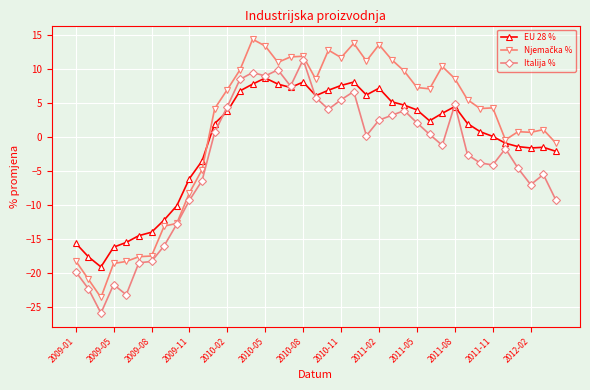

What is the minimum value shown in the chart?

-25.9